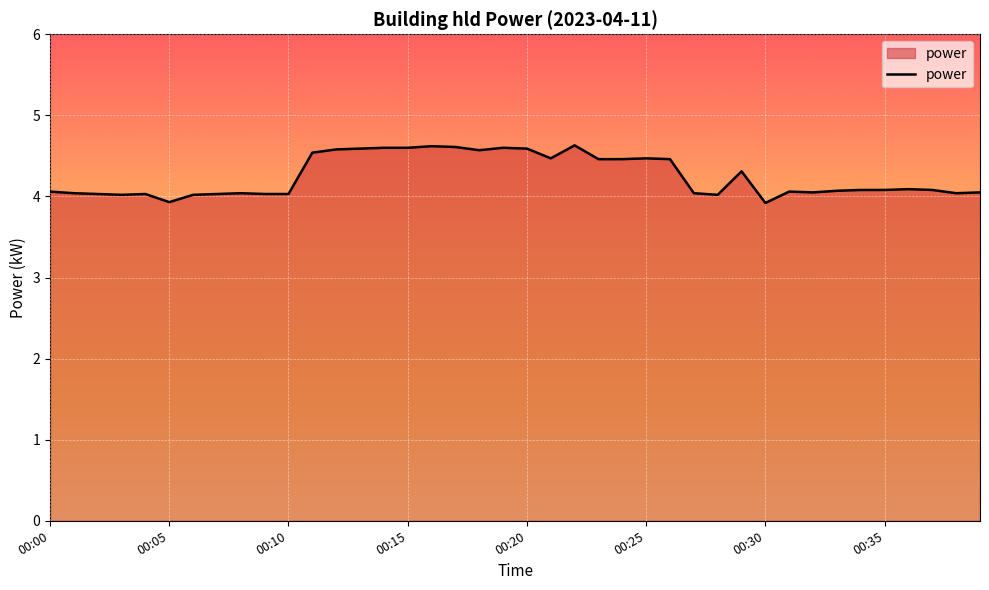

What is the difference between the maximum and minimum values?

0.7